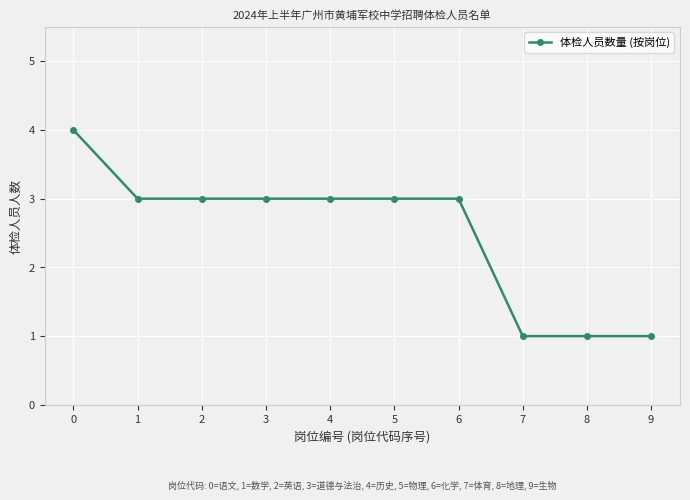

What is the difference between the values at 6 and 9?

2